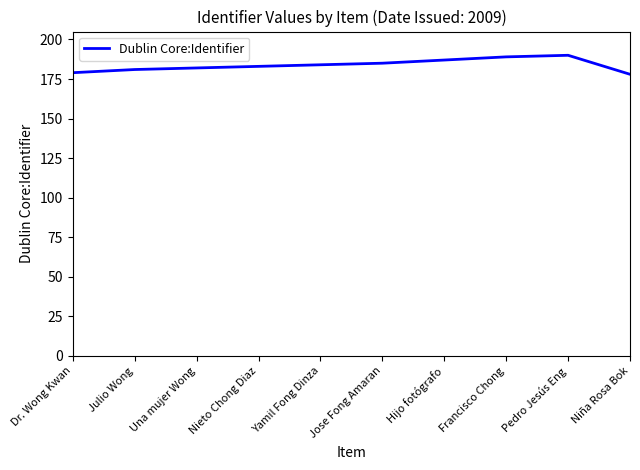

The value at Yamil Fong Dinza is 184. True or false?

True